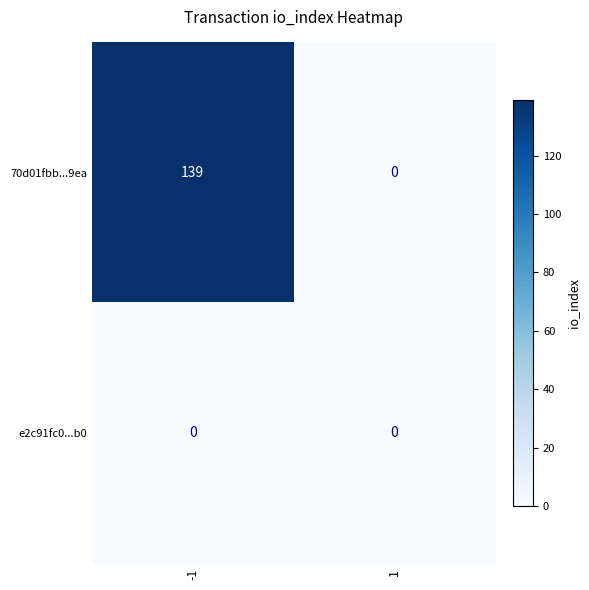

Is it true that 70d01fbb...9ea equals 0 at 1?

True